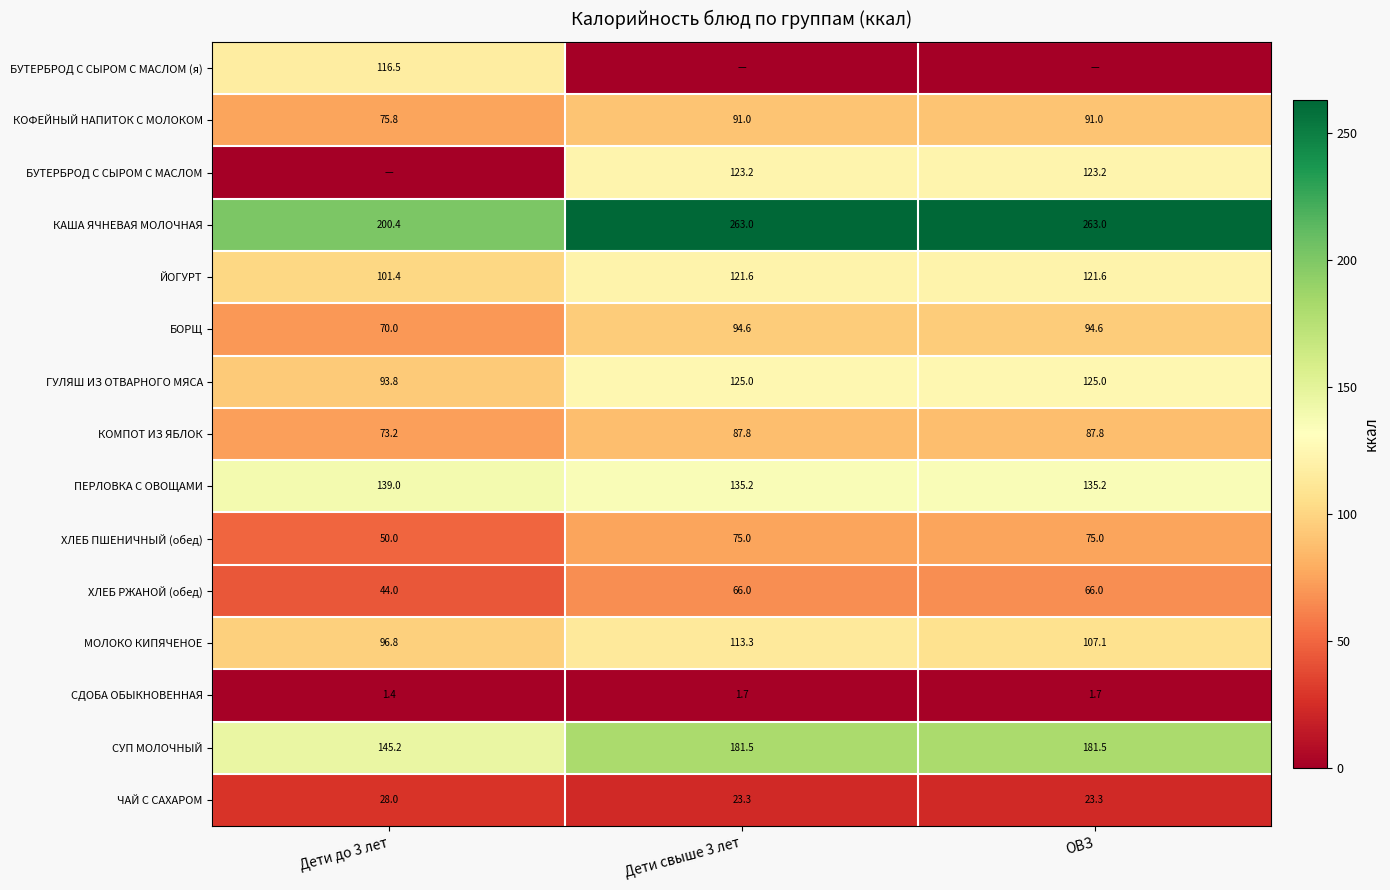

How many series are shown in this chart?

15